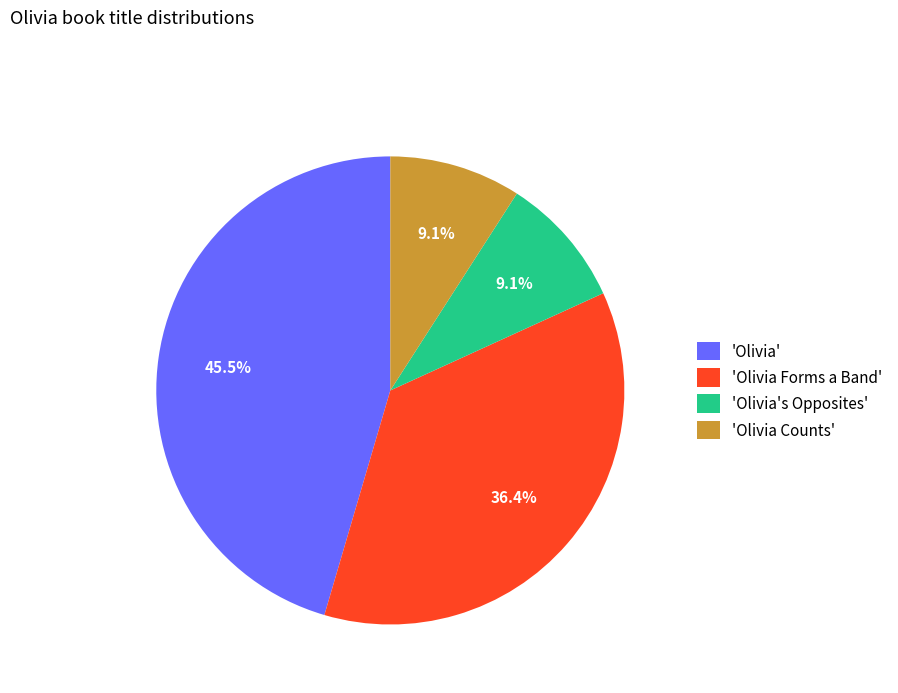

Combined, do 'Olivia' and 'Olivia Counts' account for over 50%?

Yes